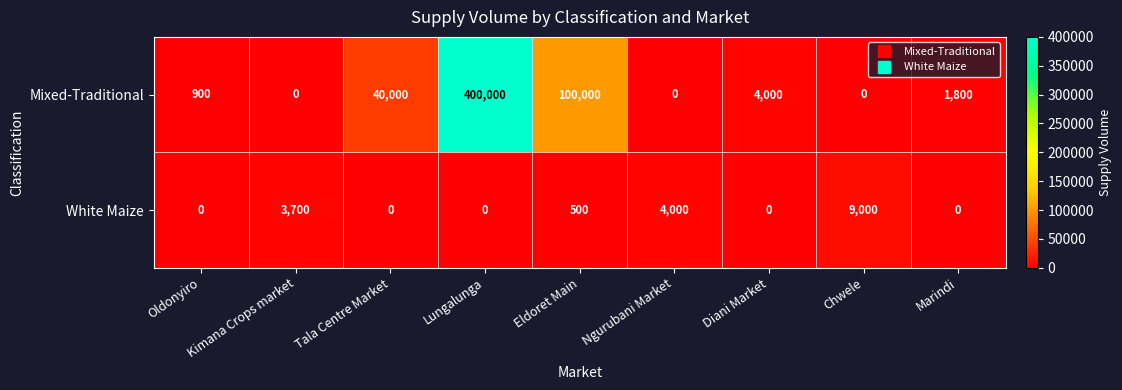

What is the sum of all Mixed-Traditional values?

546700